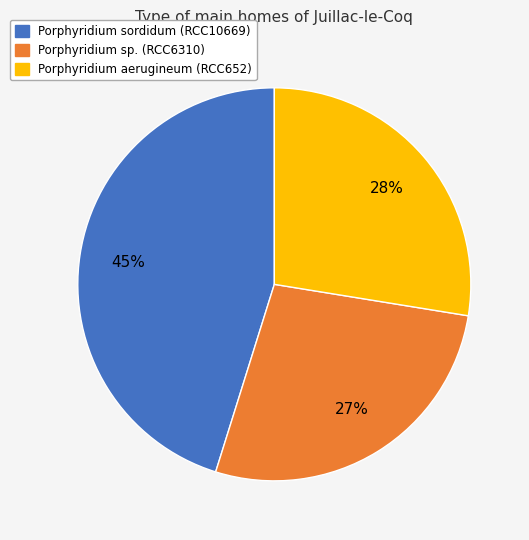

To the nearest percent, what is the difference between the largest and smallest slice percentages?

18%